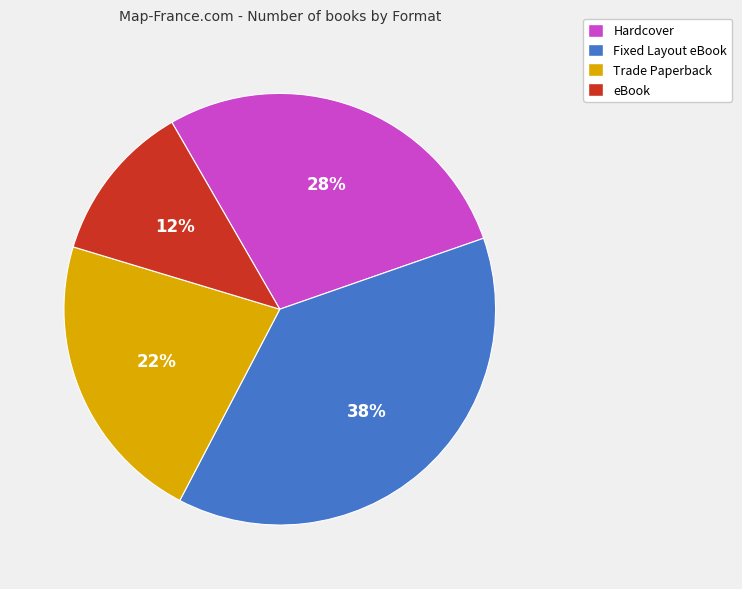

To the nearest percent, what is the difference between the Trade Paperback and eBook slice percentages?

10%